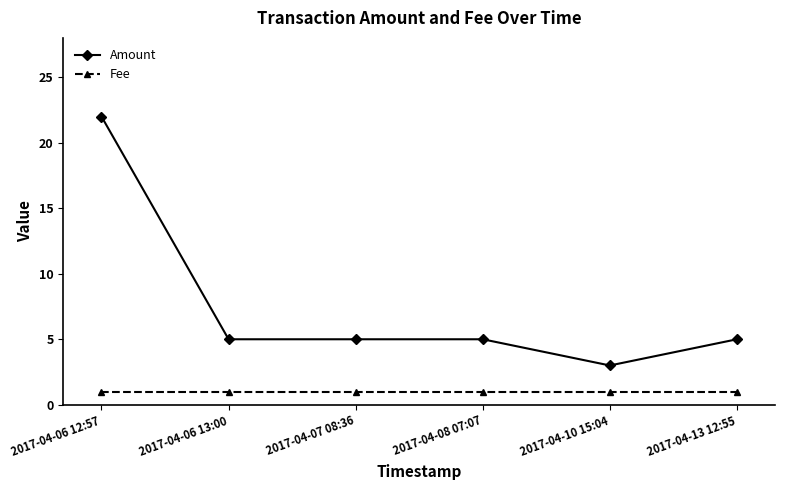

True or false: Fee and Amount cross at least once.

False